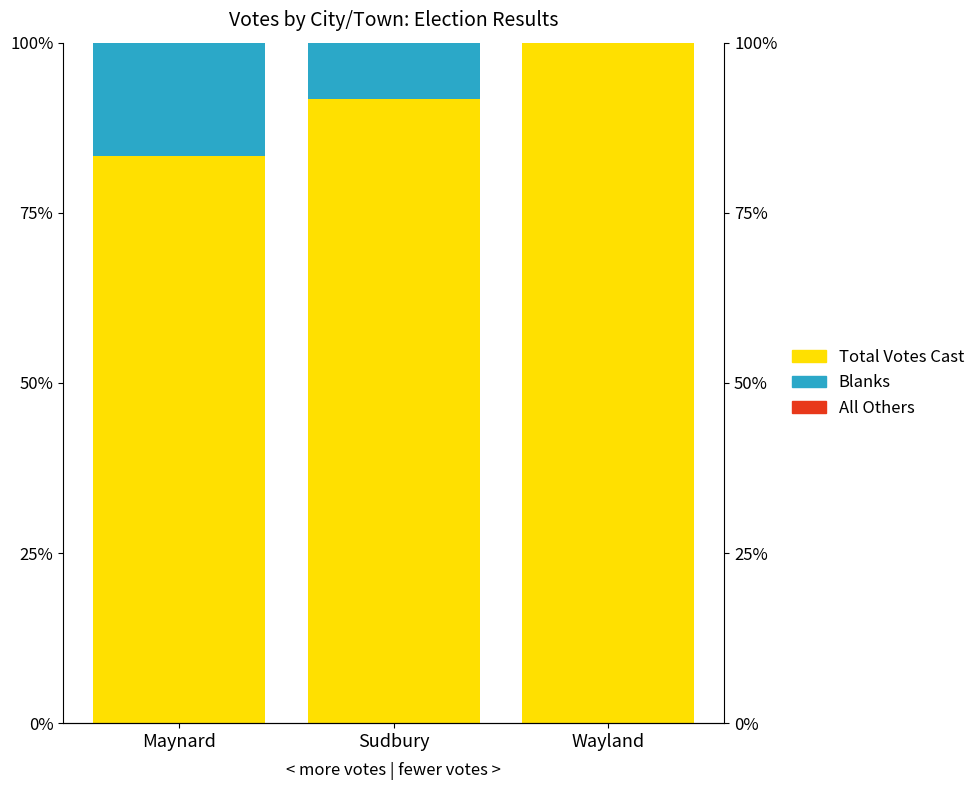

The Total Votes Cast series shows 50.1 at Maynard. True or false?

False